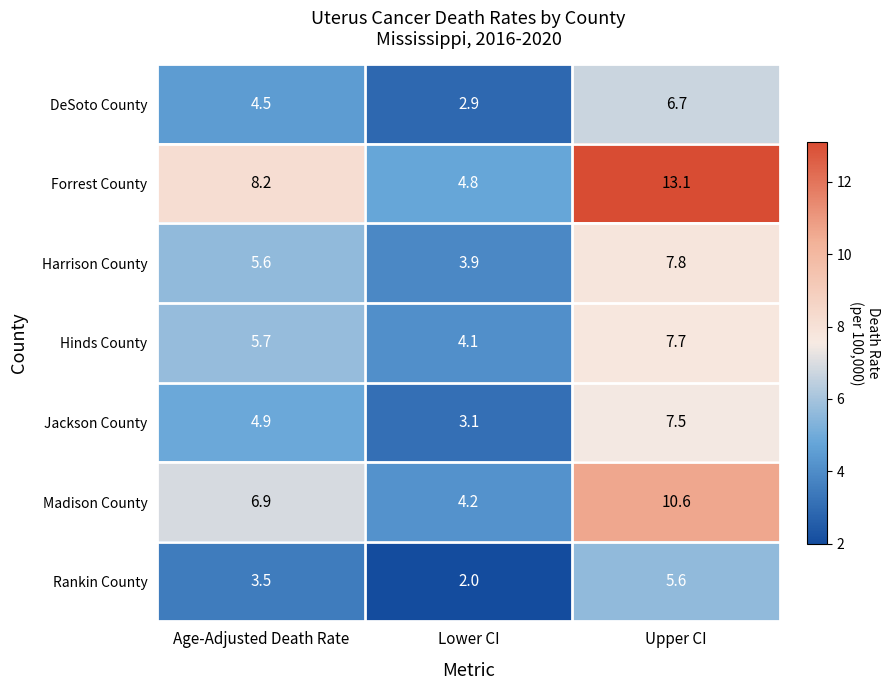

The value of Hinds County at Lower CI is 1.4. True or false?

False